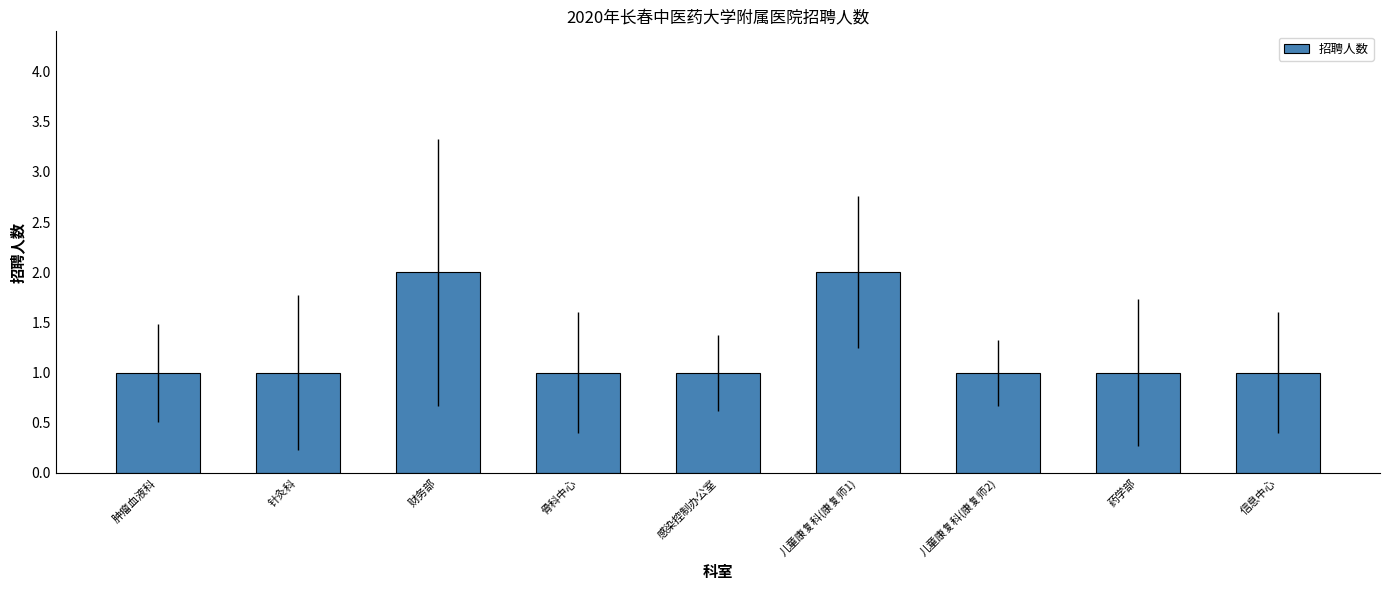

Between 财务部 and 信息中心, which is larger?

财务部